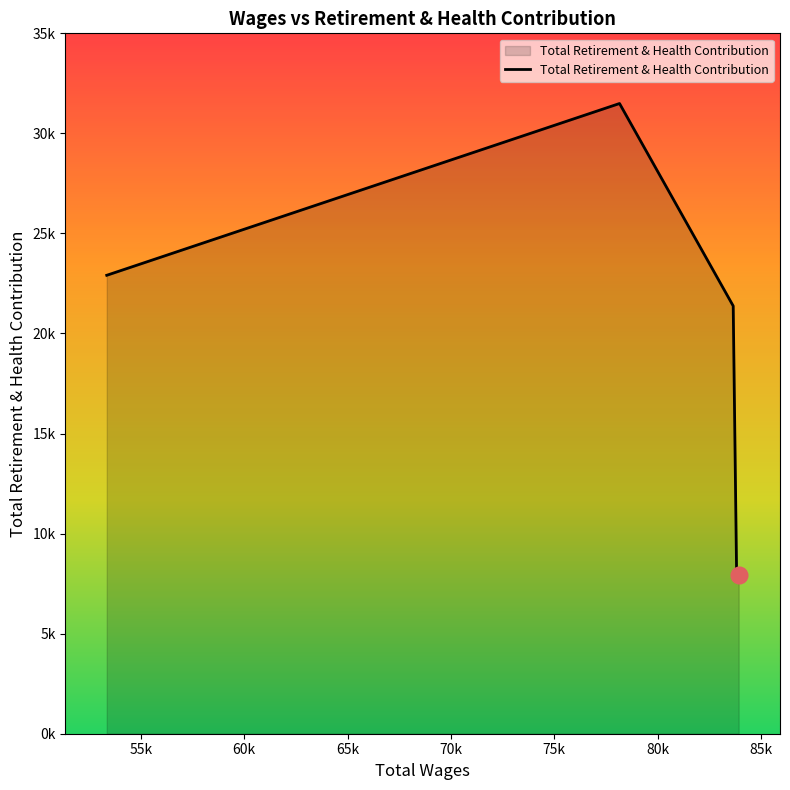

Reading left to right, what are all the values shown in this chart?

83925.0=7942	83826.0=7948	83661.0=21376	78161.0=31493	53350.0=22909